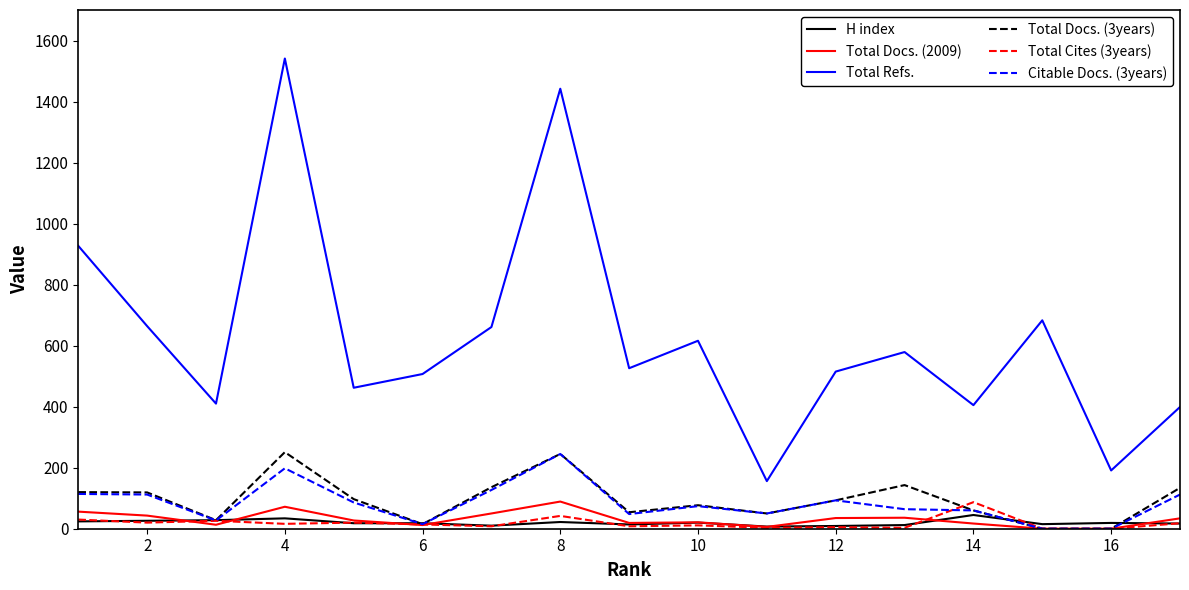

Which series has the largest range (max minus min)?

Total Refs.